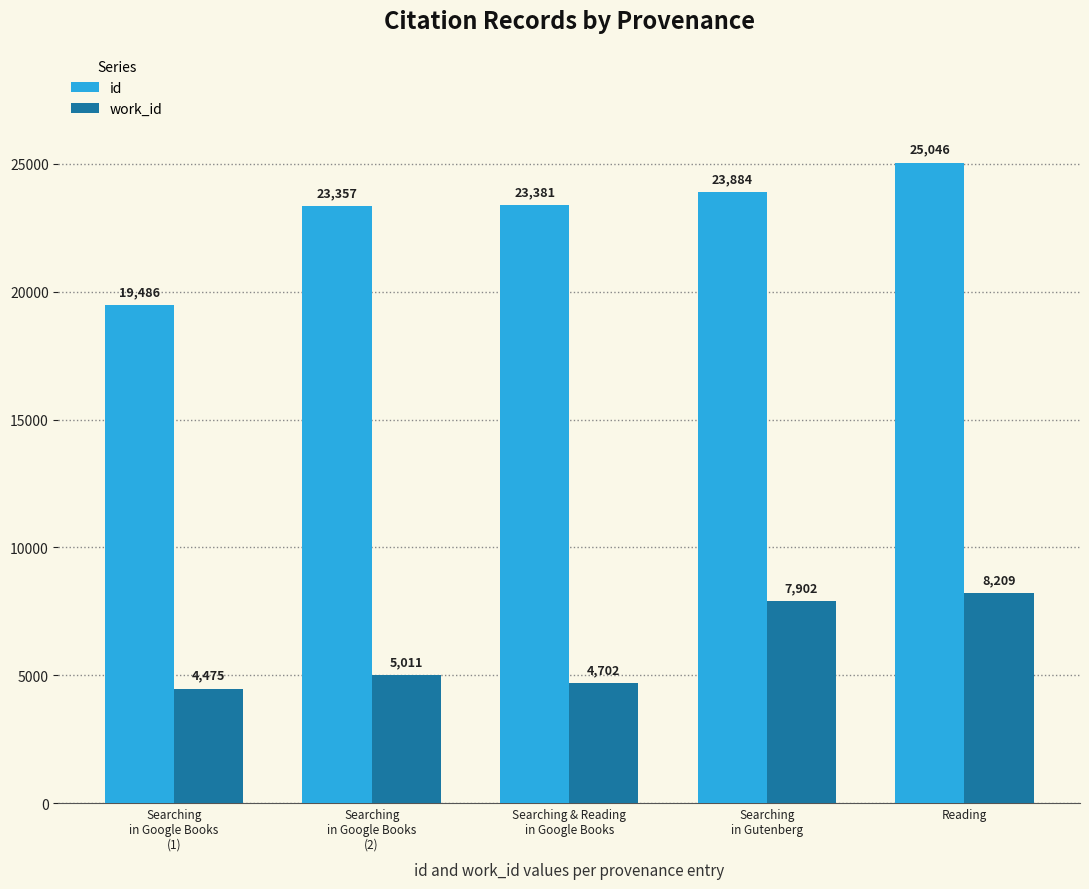

Reading left to right, transcribe all the data shown in this chart.

id: Searching
in Google Books
(1)=19486	Searching
in Google Books
(2)=23357	Searching & Reading
in Google Books=23381	Searching
in Gutenberg=23884	Reading=25046
work_id: Searching
in Google Books
(1)=4475	Searching
in Google Books
(2)=5011	Searching & Reading
in Google Books=4702	Searching
in Gutenberg=7902	Reading=8209